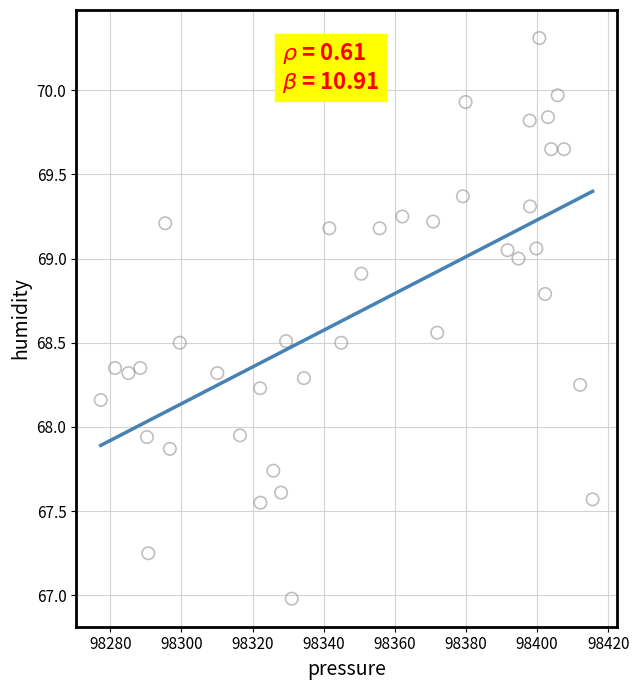

What is the range of X values (max minus min)?

138.3